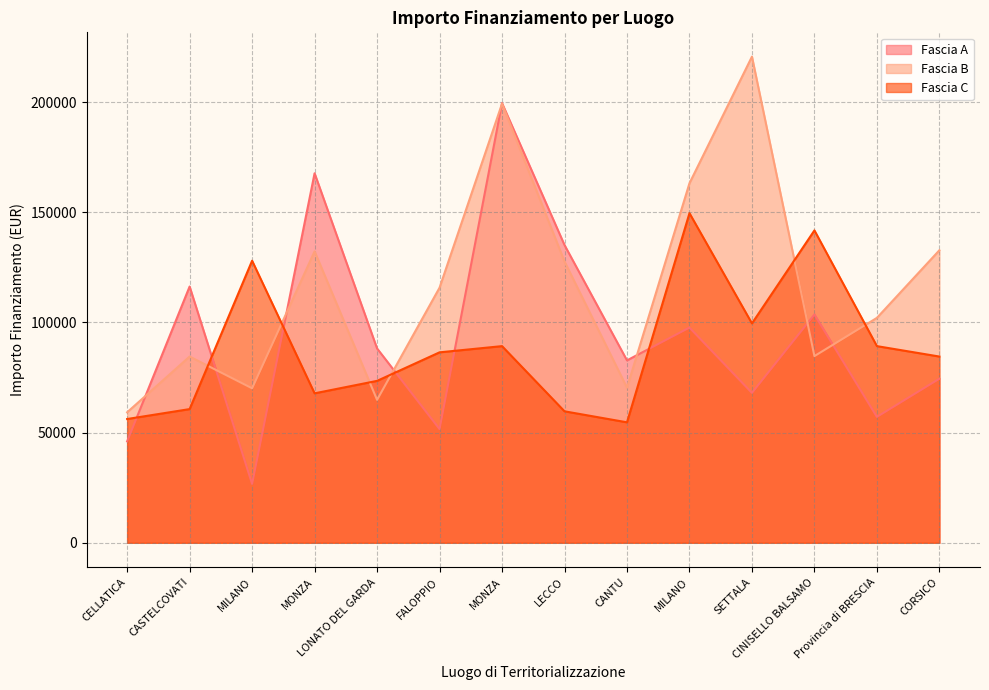

Which series has the largest range (max minus min)?

Fascia A